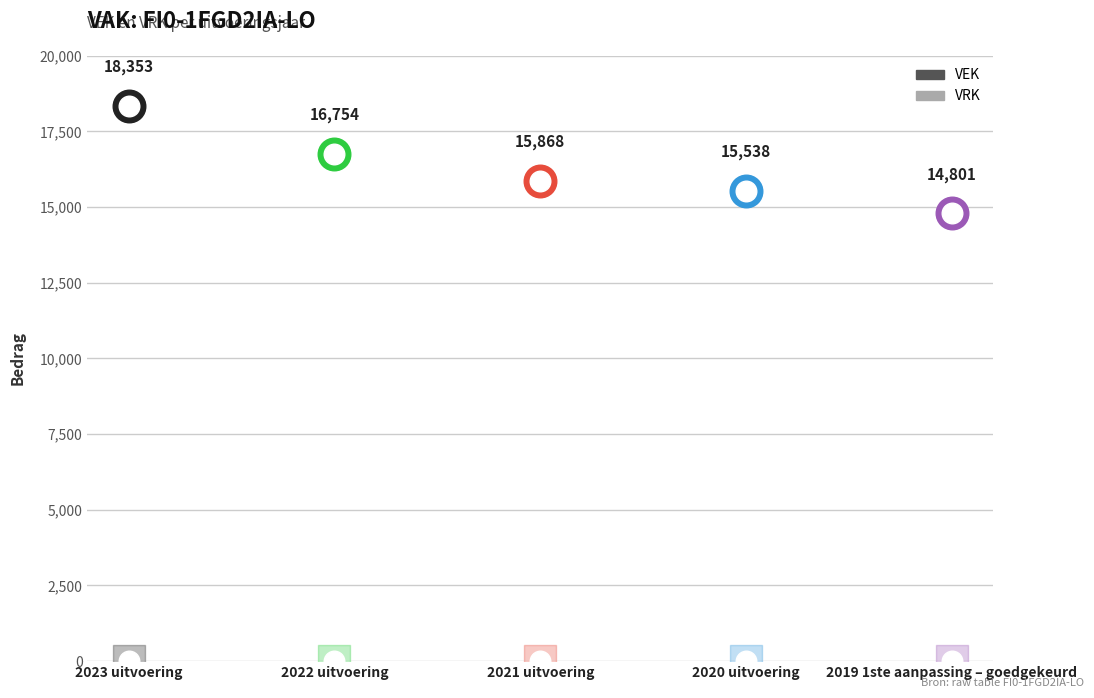

Which series reaches the minimum Y coordinate?

VRK